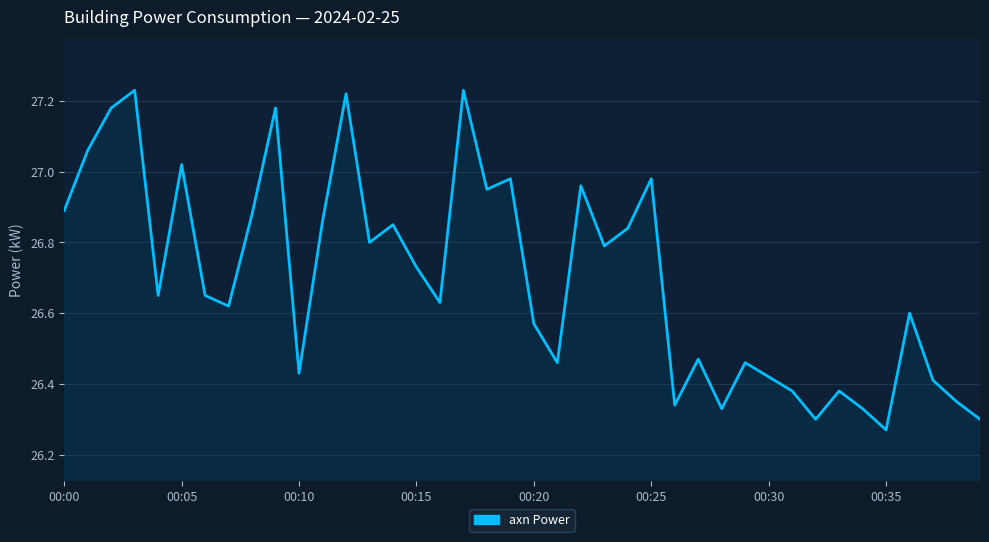

What is the difference between the maximum and minimum values?

1.0